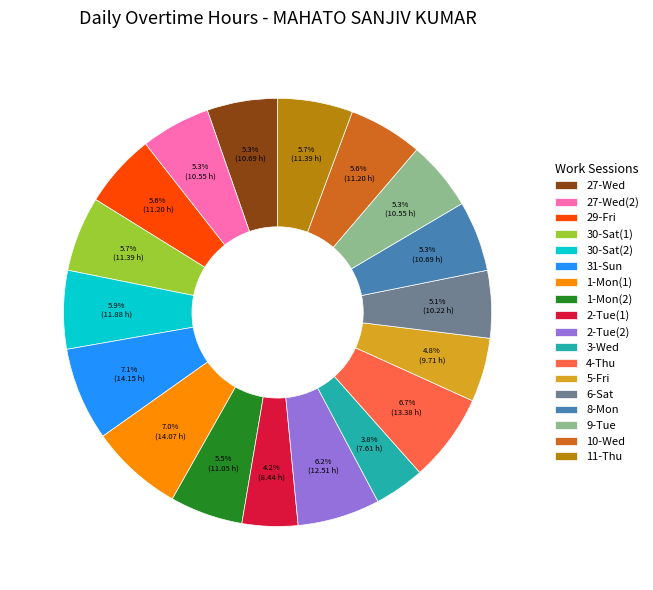

How many slices are in this pie chart?

18